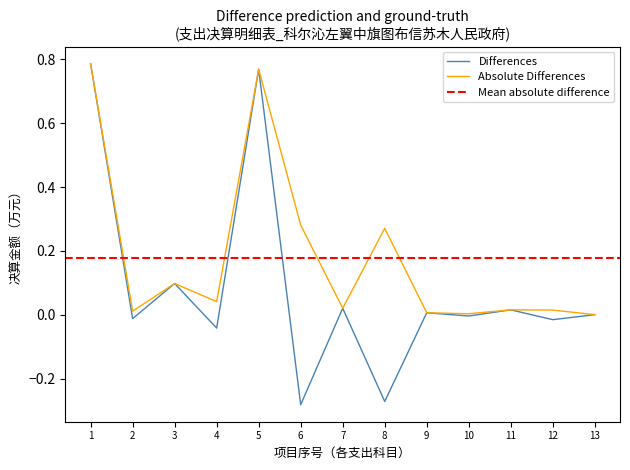

Is the value of Differences at 7 greater than the value of Absolute Differences at 6?

No